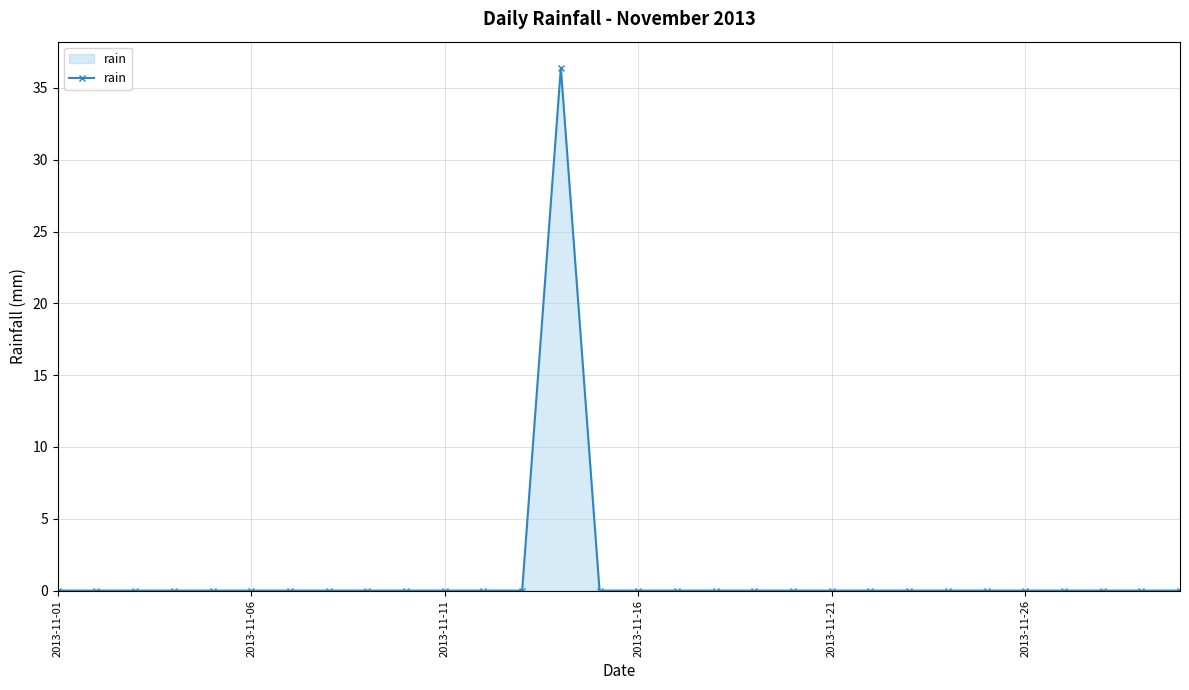

What is the sum of all values?

36.4